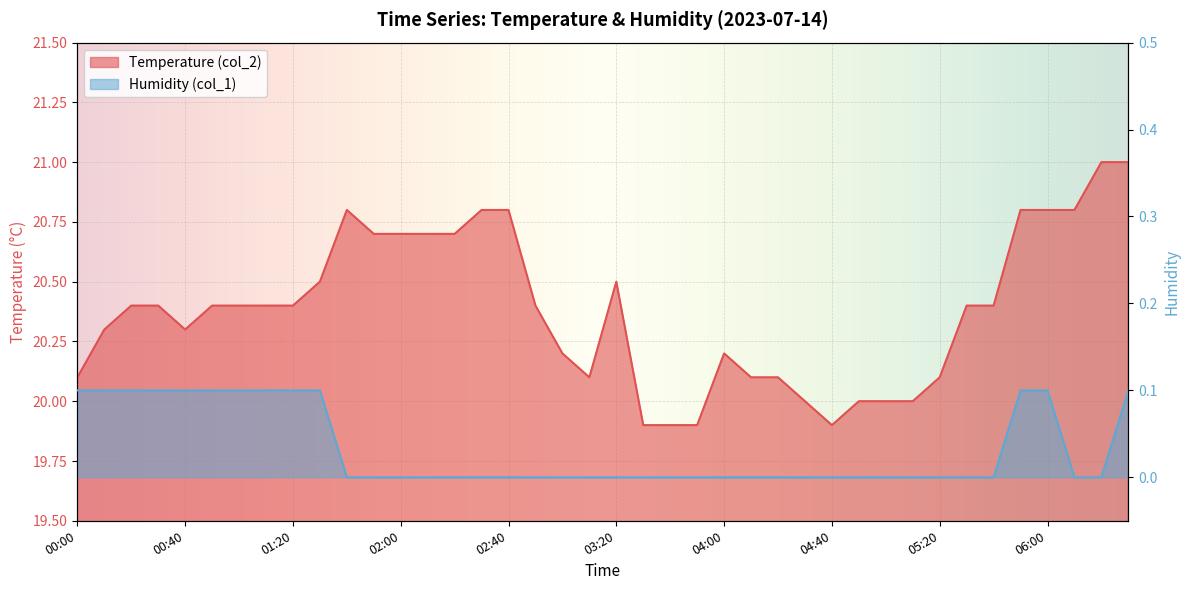

List the labels in order of Temperature (col_2) value, smallest first.

03:30, 03:40, 03:50, 04:40, 04:30, 04:50, 05:00, 05:10, 00:00, 03:10, 04:10, 04:20, 05:20, 03:00, 04:00, 00:10, 00:40, 00:20, 00:30, 00:50, 01:00, 01:10, 01:20, 02:50, 05:30, 05:40, 01:30, 03:20, 01:50, 02:00, 02:10, 02:20, 01:40, 02:30, 02:40, 05:50, 06:00, 06:10, 06:20, 06:30